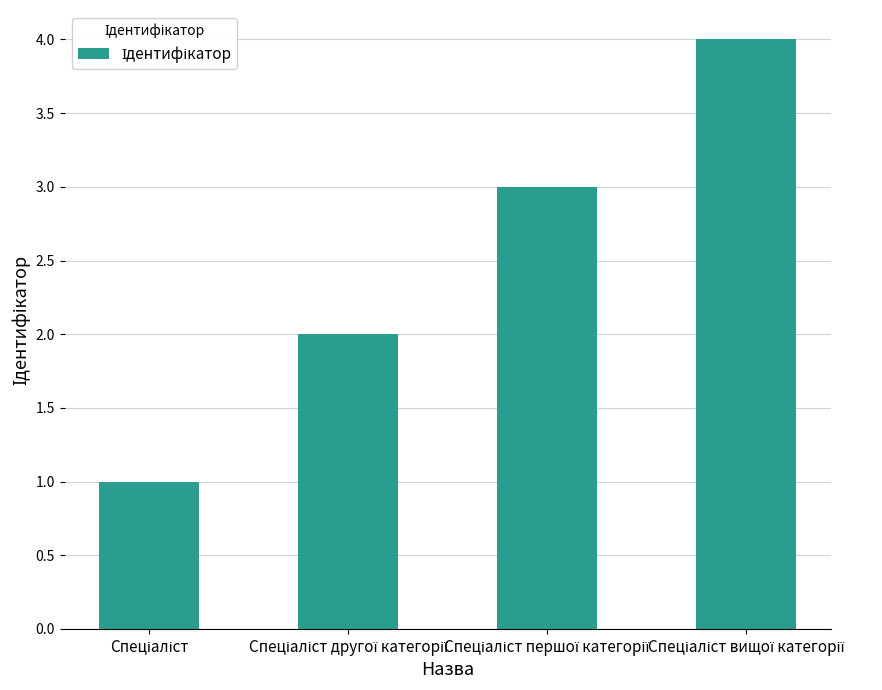

What is the sum of all values?

10